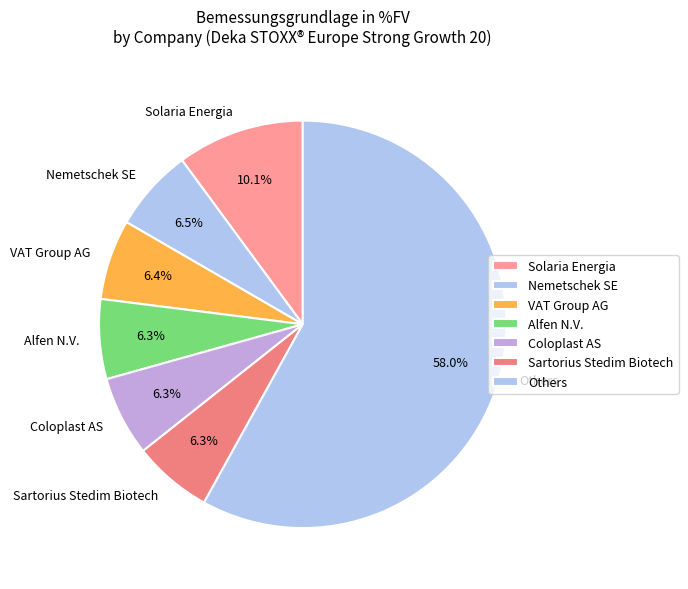

Does any single category account for the majority?

Yes